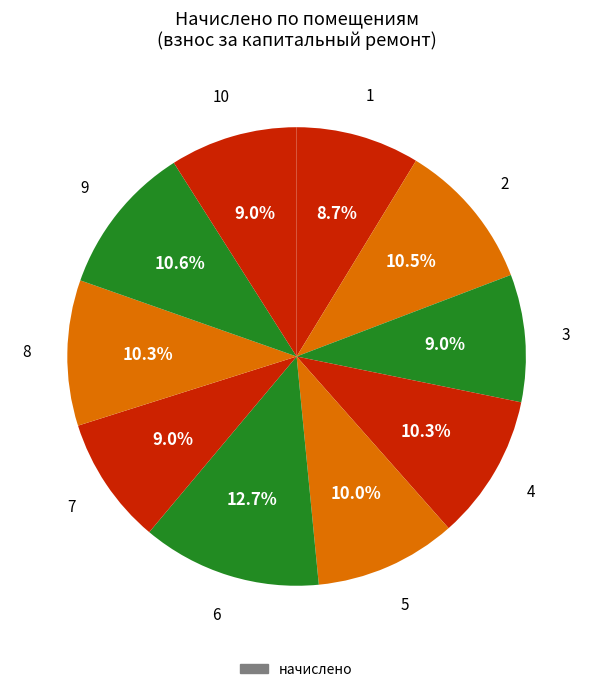

How many segments does this pie chart have?

10